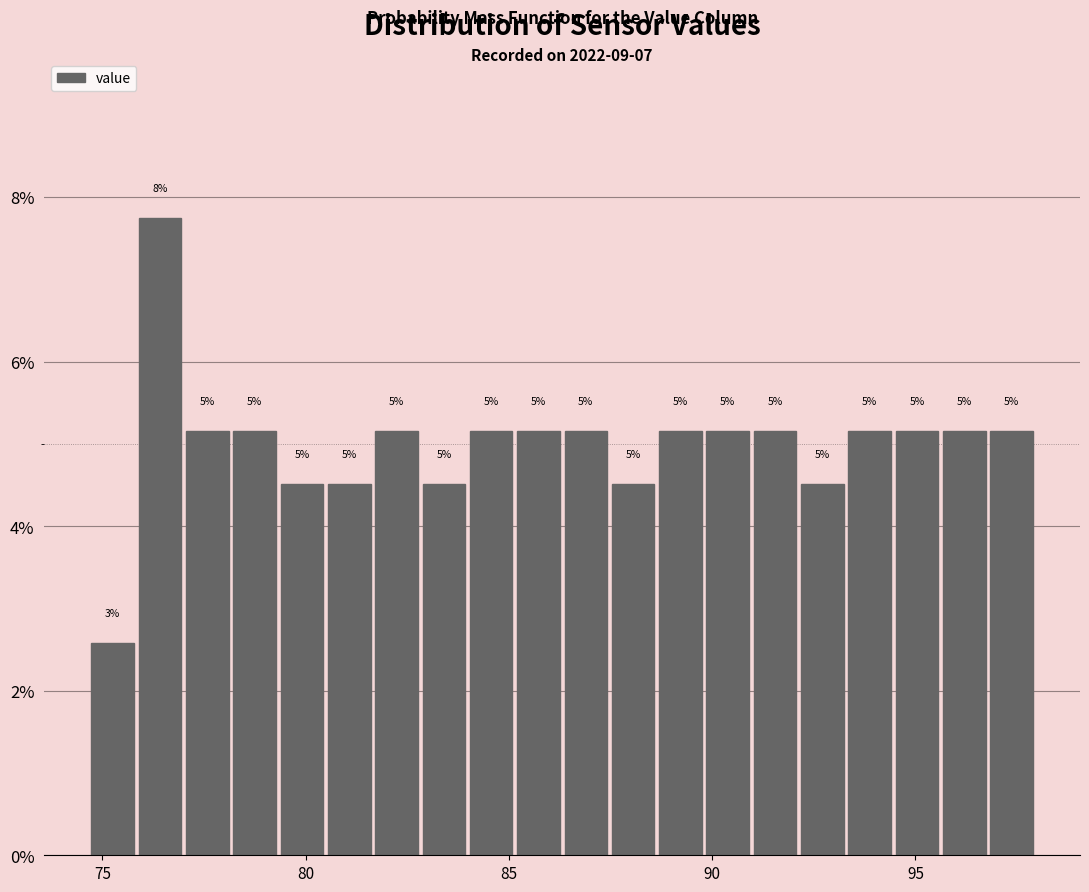

Around what value on the x-axis is the tallest bar? Give the approximate position of its centre, as read against the axis.

76.5